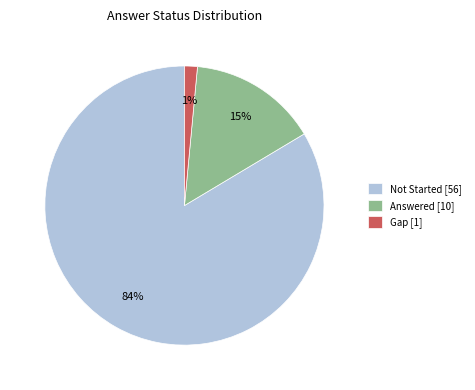

To the nearest percent, what percentage of the pie is Not Started?

84%